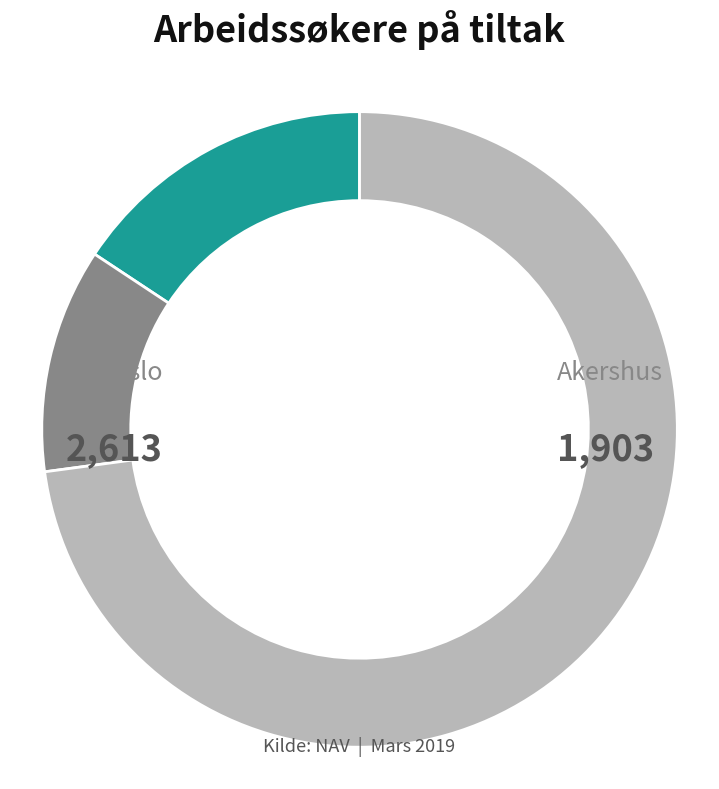

How many segments does this pie chart have?

3